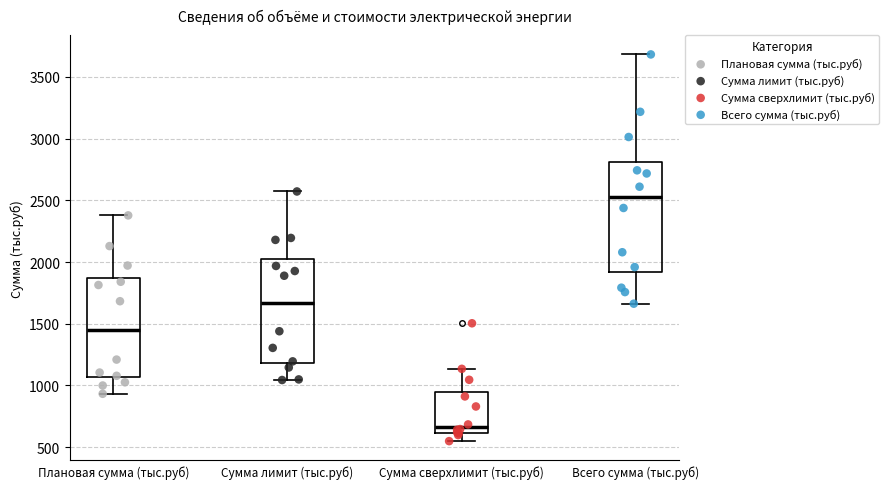

Which box has the lowest median line?

Сумма сверхлимит (тыс.руб)